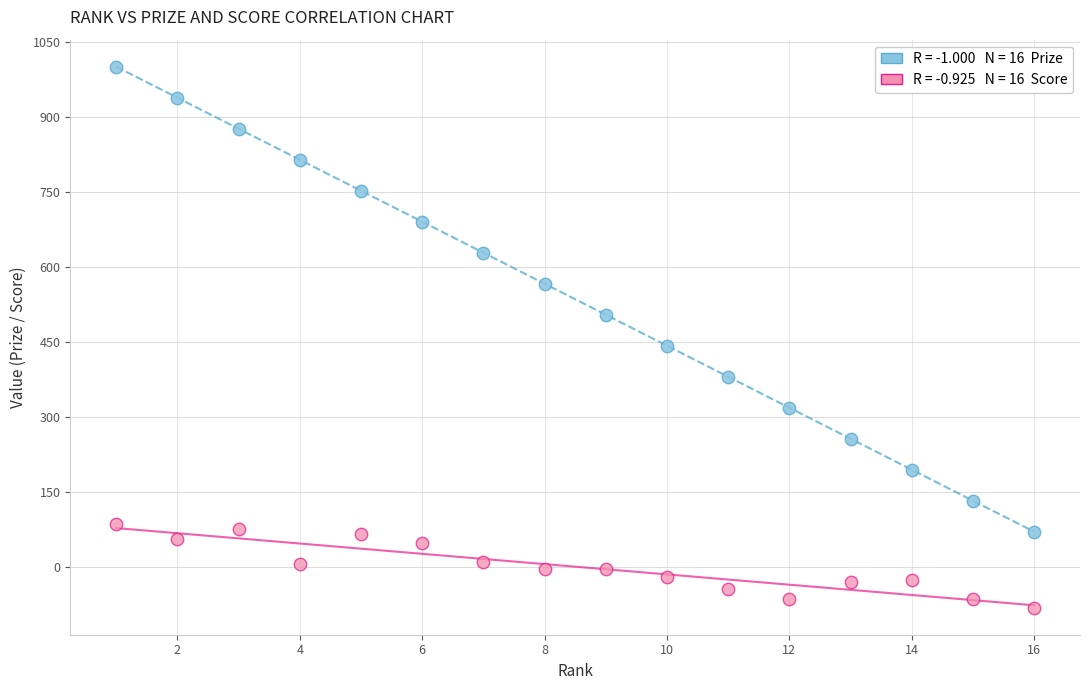

Across all data points, what is the range of X values (max minus min)?

15